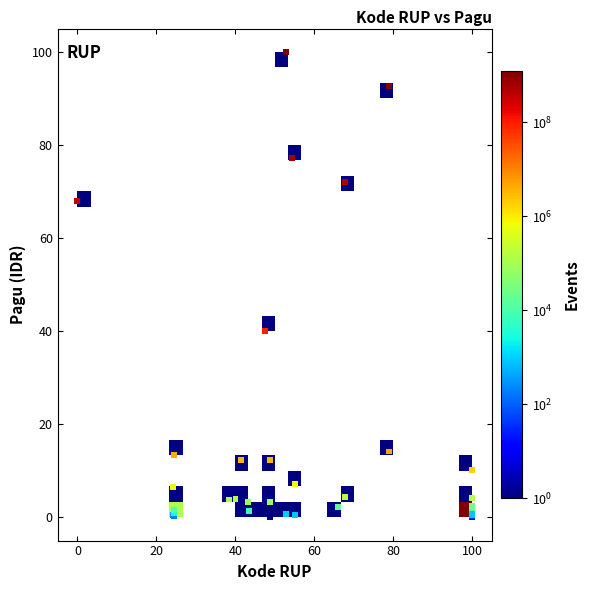

What Y value in the scatter plot is closest to 50?

40.1